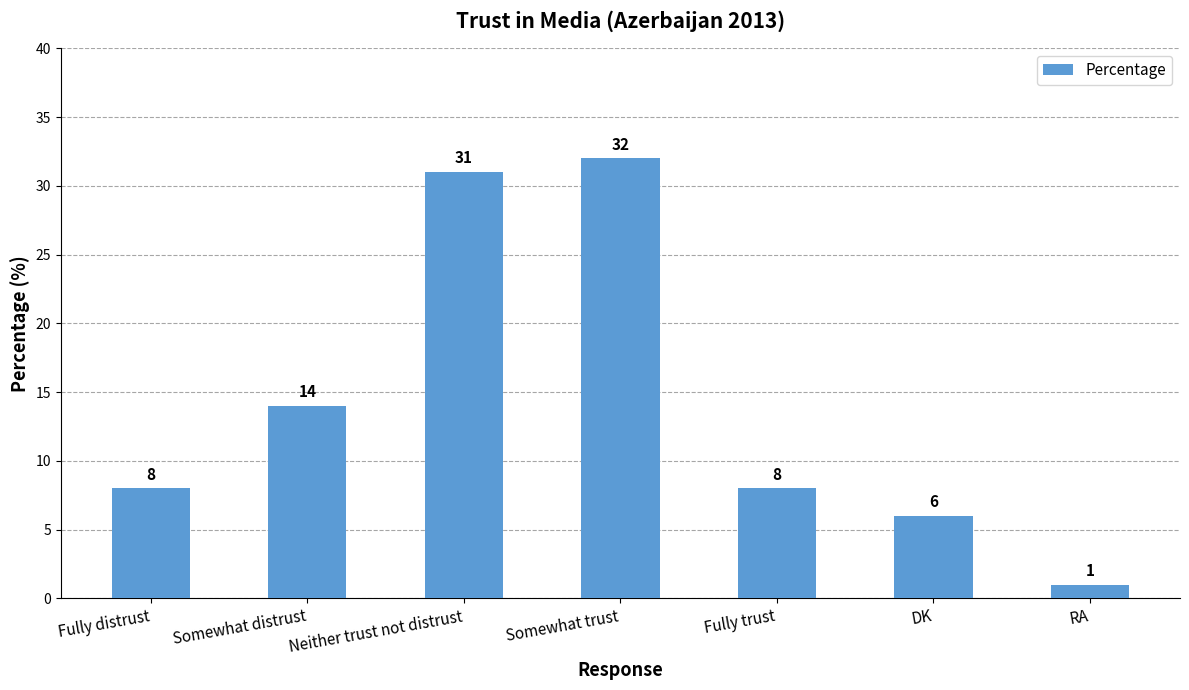

What is the label of the 2nd bar from the right?

DK